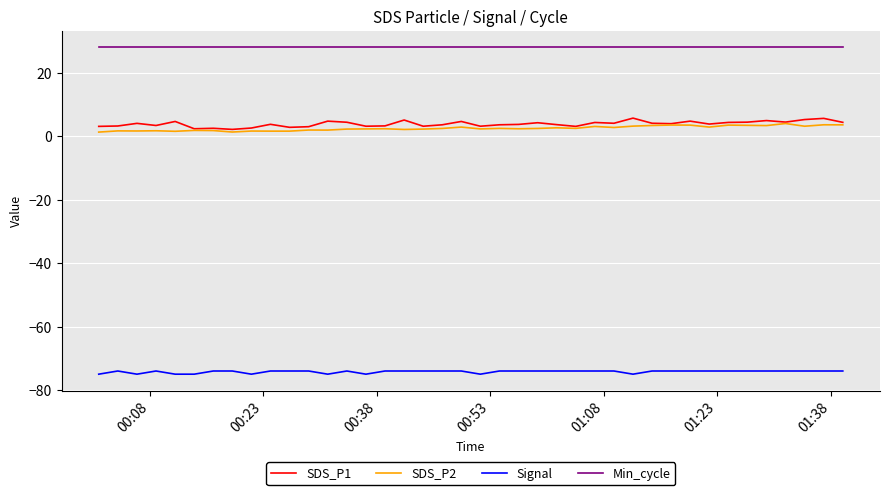

What is the highest value of the Min_cycle series?

28.0